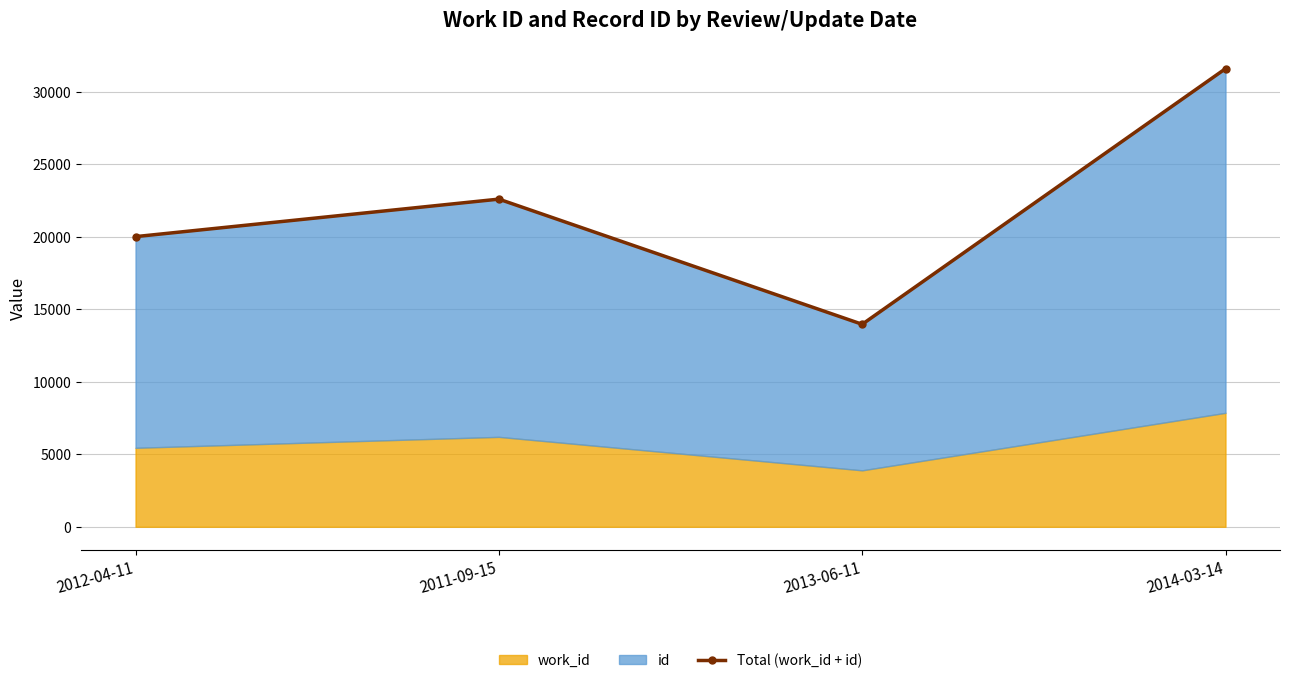

The value at 2013-06-11 is 6306. True or false?

False